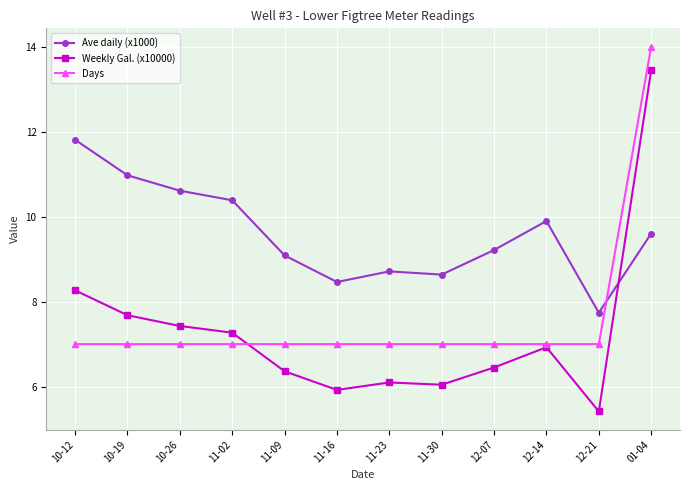

Which series ends up on top after the final intersection of Weekly Gal. (x10000) and Days?

Days